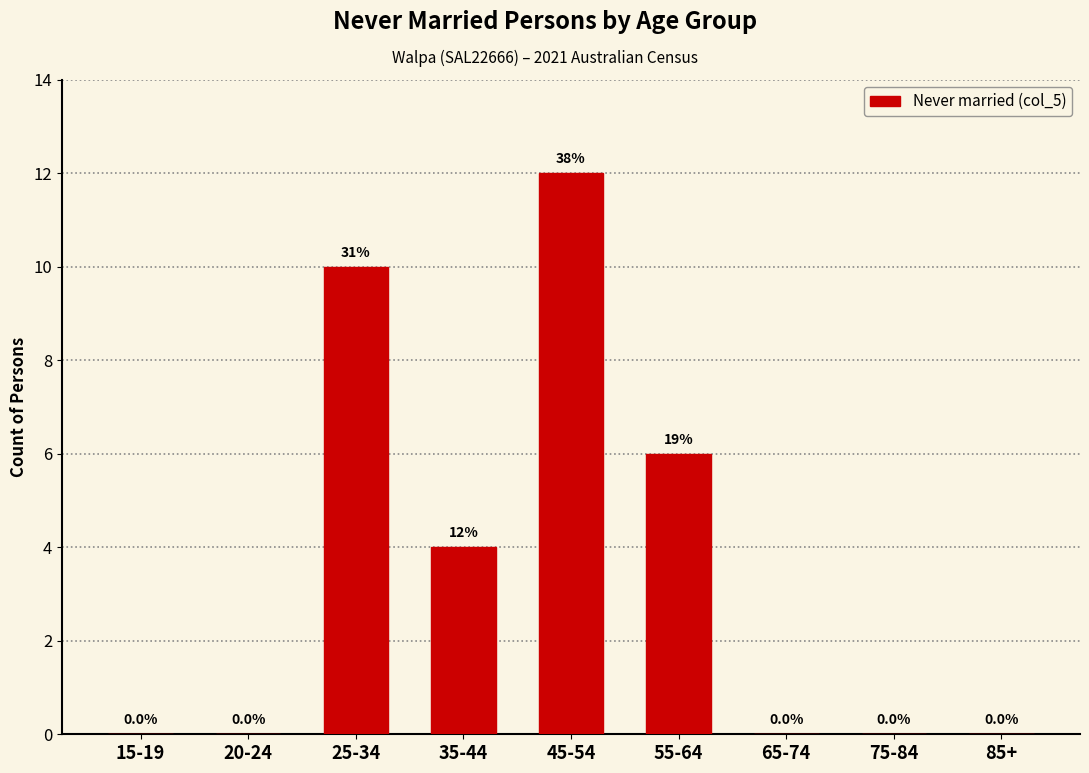

Reading left to right, what are all the values shown in this chart?

15-19=0	20-24=0	25-34=10	35-44=4	45-54=12	55-64=6	65-74=0	75-84=0	85+=0